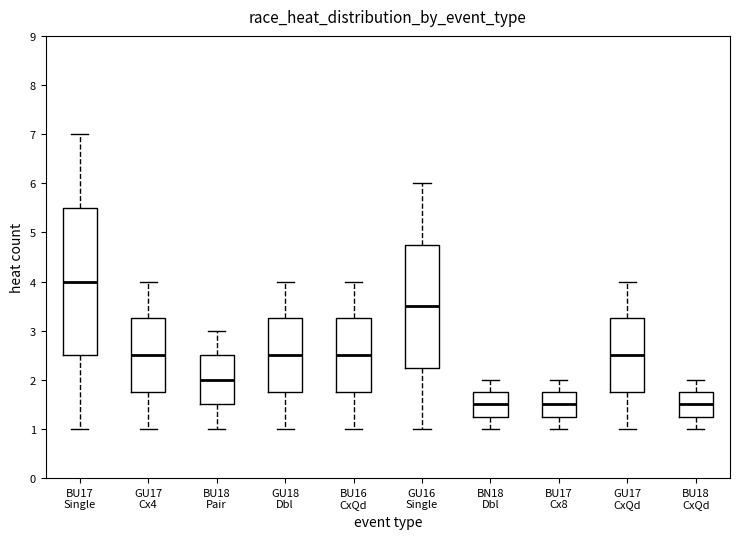

Where does the median line of the box for GU17 CxQd sit on the y-axis? The values are not printed on the chart, so give them approximately, as read against the axis.

2.5